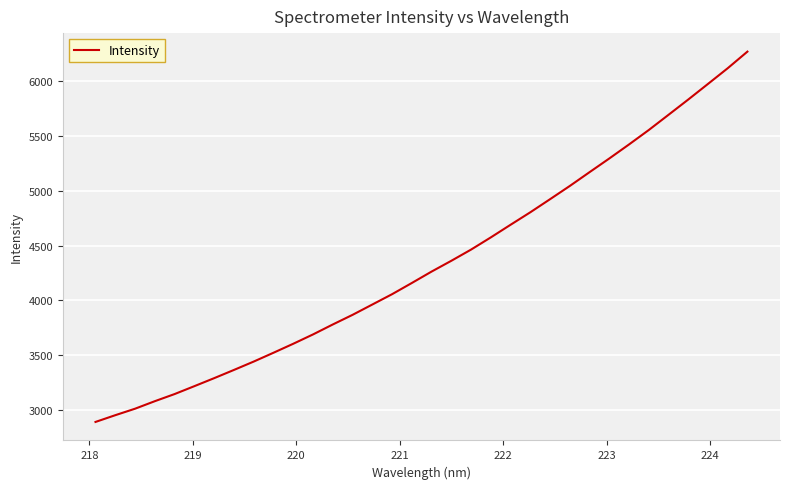

What is the greatest value displayed?

6272.1